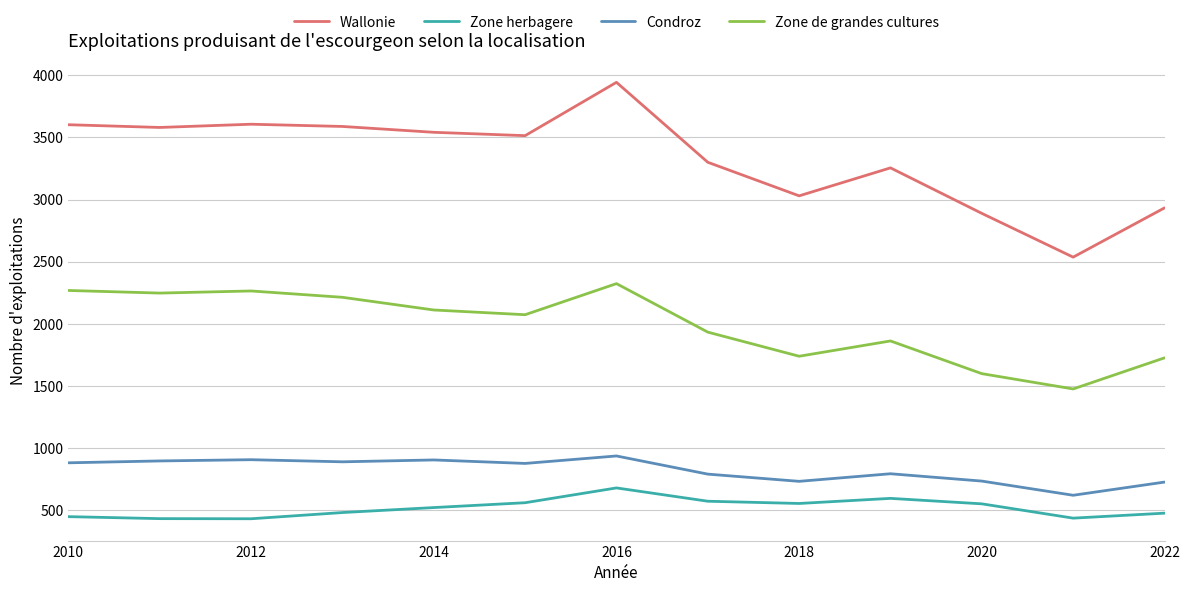

Which series has the largest range (max minus min)?

Wallonie